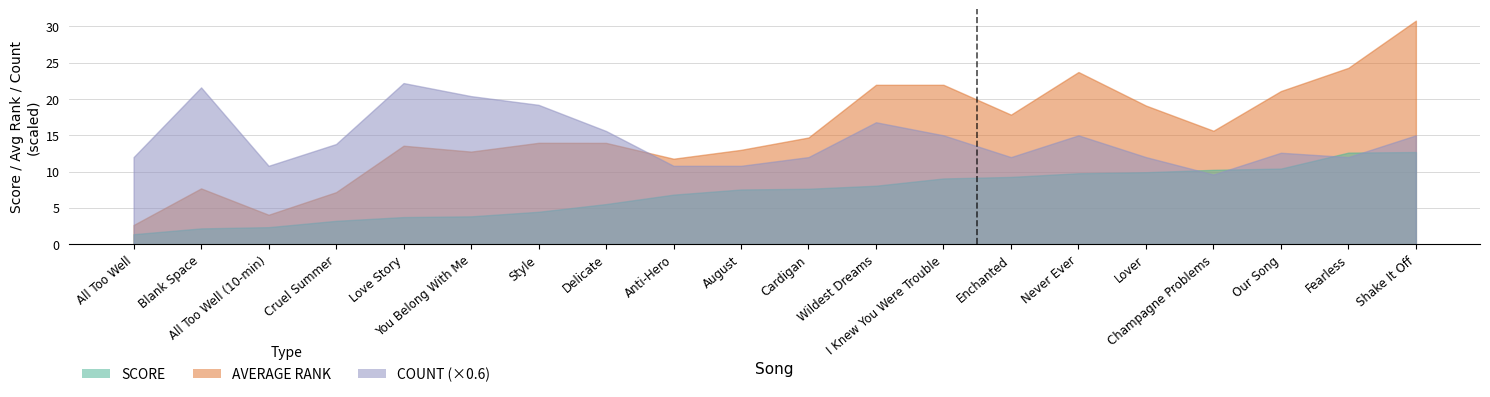

The value of AVERAGE RANK at Cardigan is 9.0. True or false?

False